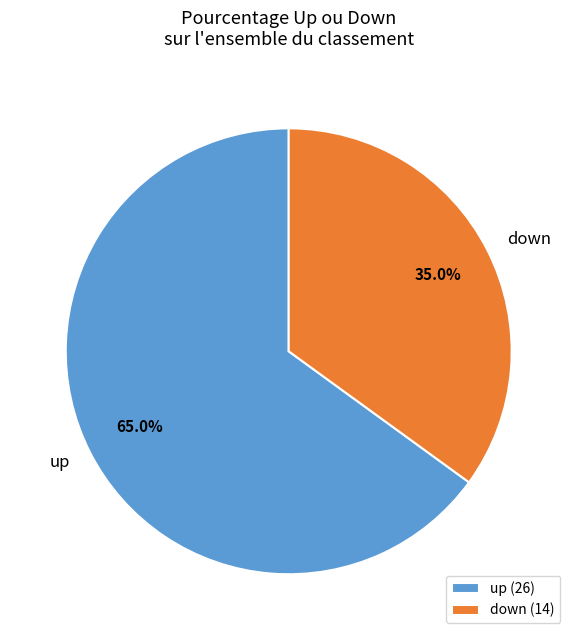

What is the ratio of the value at down to the value at up?

0.5